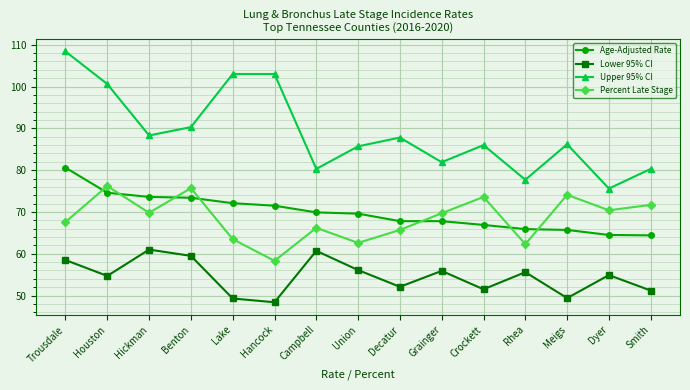

True or false: Percent Late Stage has a value of 114.7 at Crockett.

False